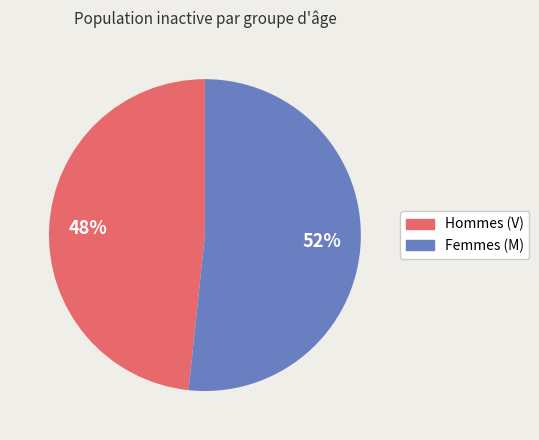

To the nearest percent, what is the average slice percentage?

50%